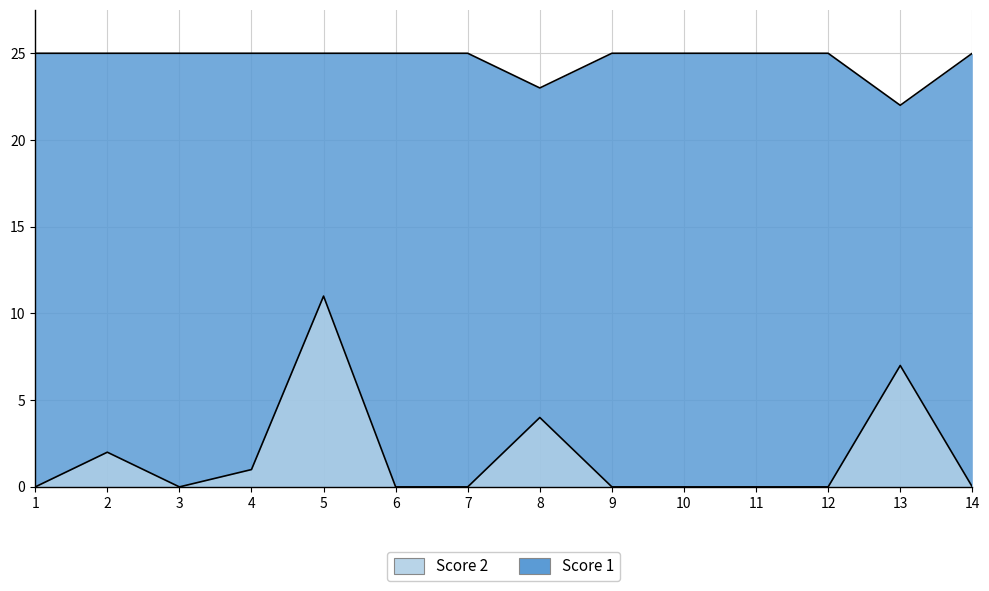

True or false: Score 1 and Score 2 intersect in this chart.

False